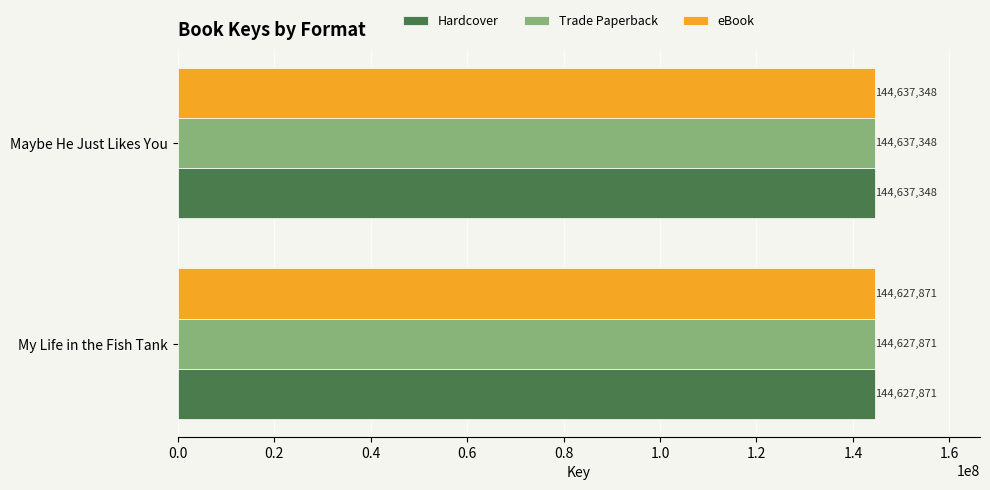

Is it true that Hardcover equals 144627871 at My Life in the Fish Tank?

True